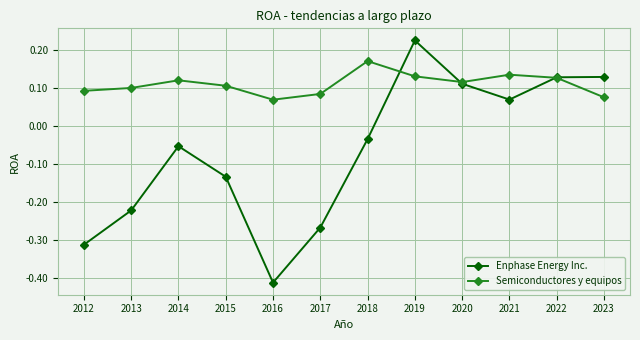

How many lines are shown in the chart?

2